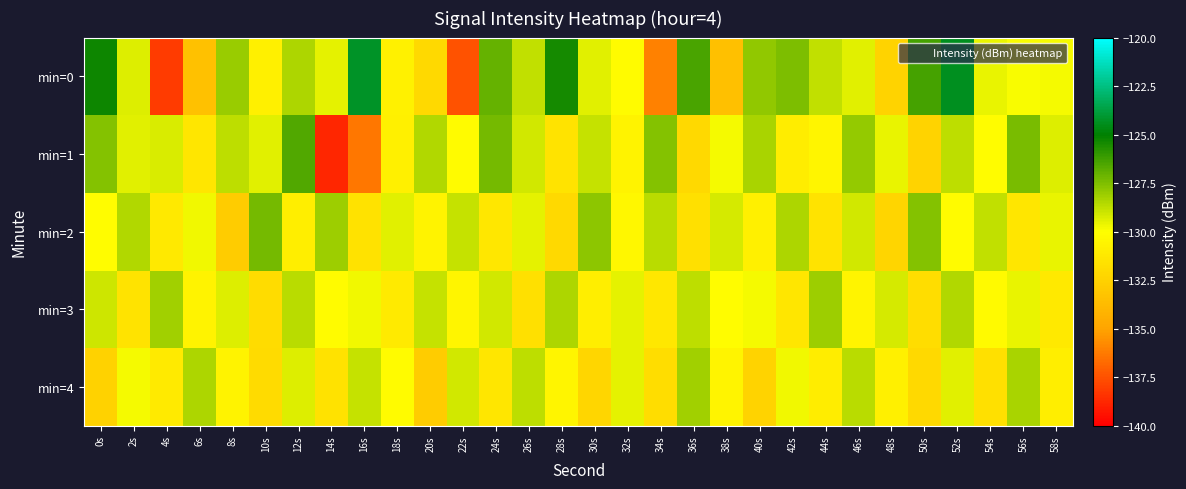

List the series in order of their peak value, lowest first.

min=4, min=3, min=2, min=1, min=0